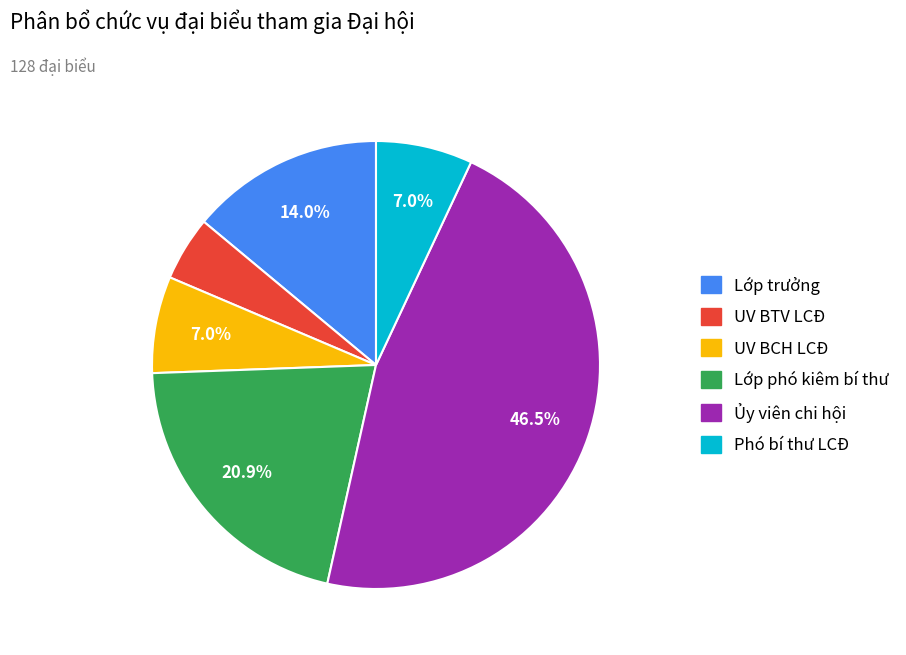

Does Lớp trưởng represent more than half of the total?

No